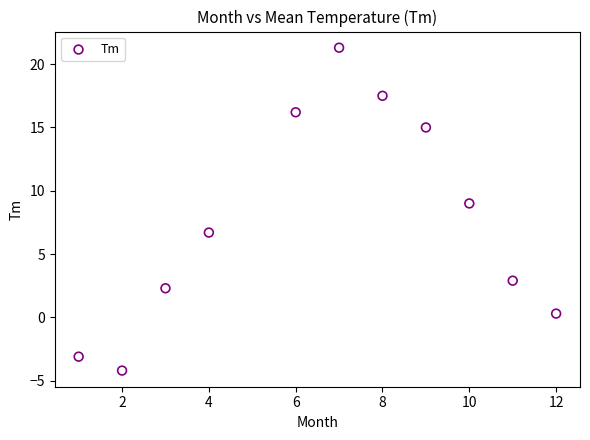

What is the average Y value?

7.6